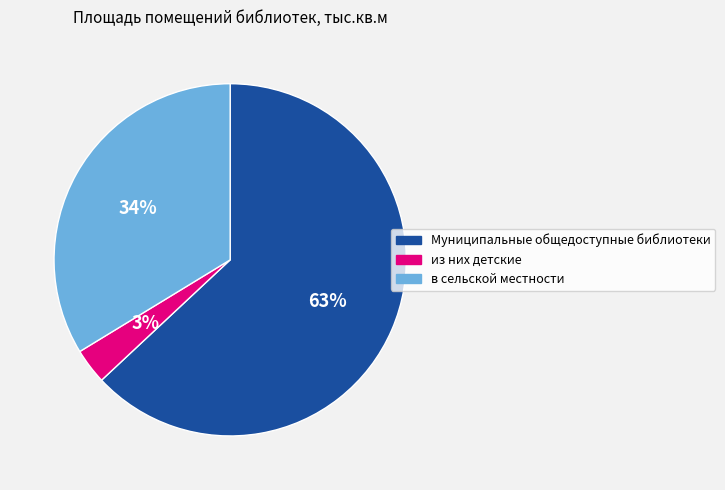

Which slice represents more than half of the pie?

Муниципальные общедоступные библиотеки